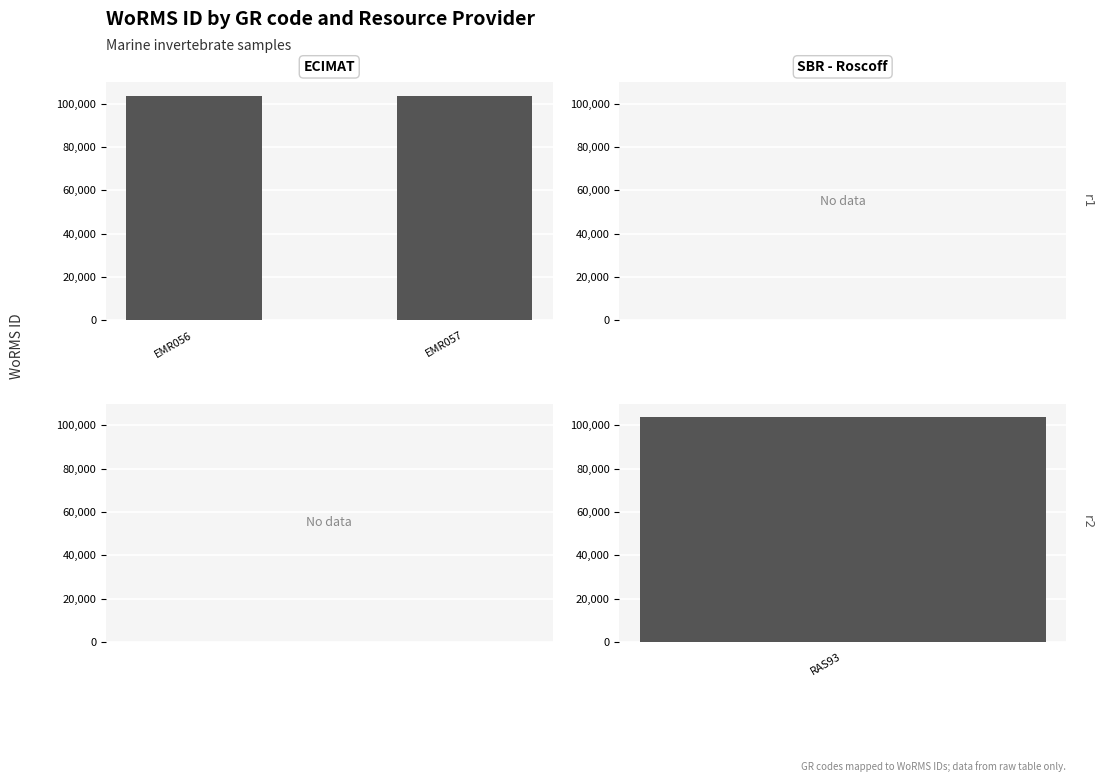

What is the value of the 2nd bar from the left?

103710